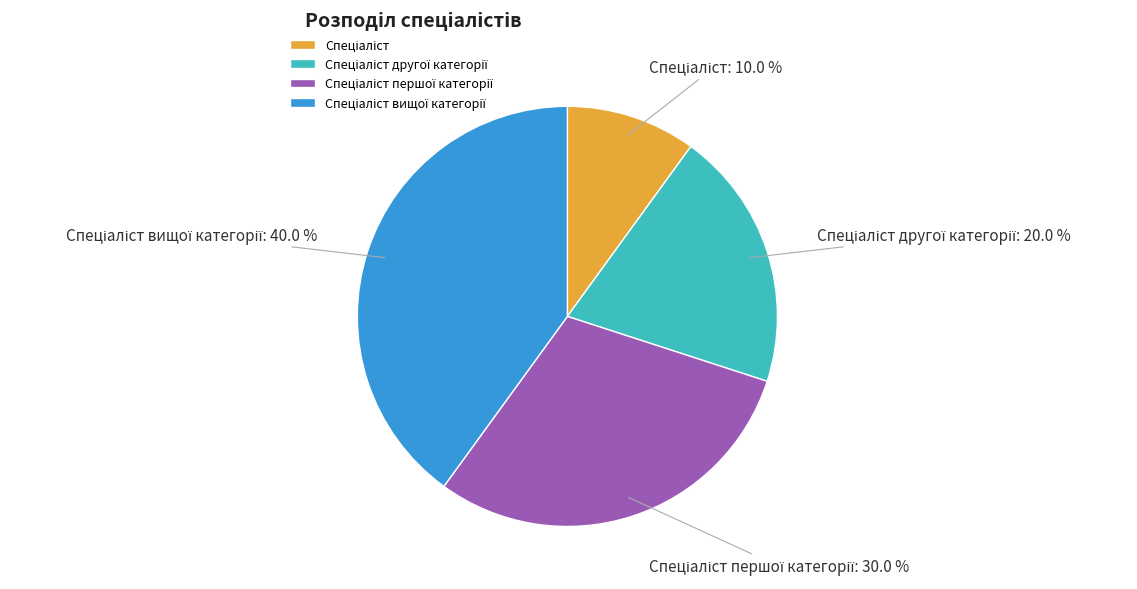

Is there any slice that represents more than half of the pie?

No